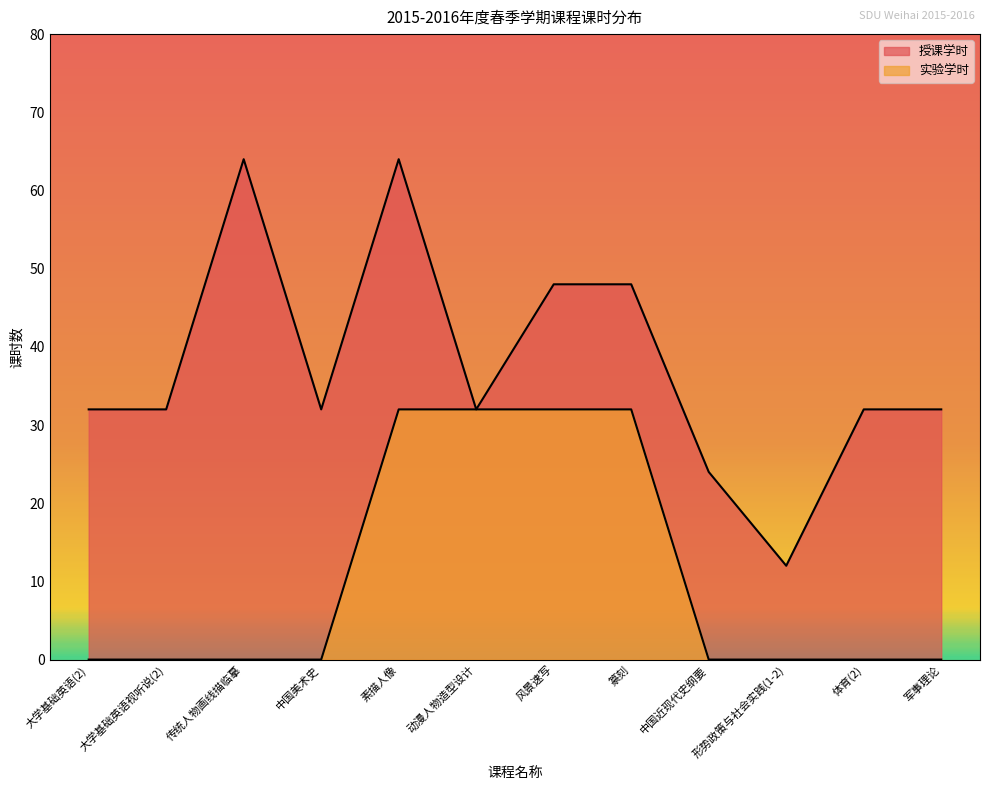

List the series in order of their overall mean, lowest first.

实验学时, 授课学时